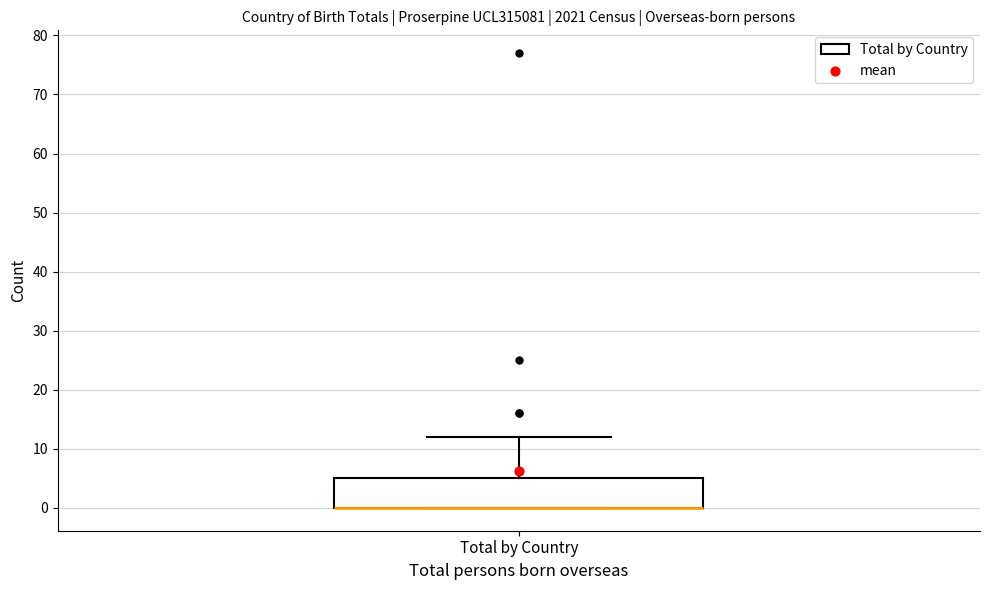

Transcribe this box plot: give where the median line is, the range the box spans, and where the two whiskers end, as read against the y-axis. The values are not printed on the chart, so give them approximately, as read against the axis.

median 0 (drawn on the box's lower edge), box 0 to 5, whiskers 0 to 12